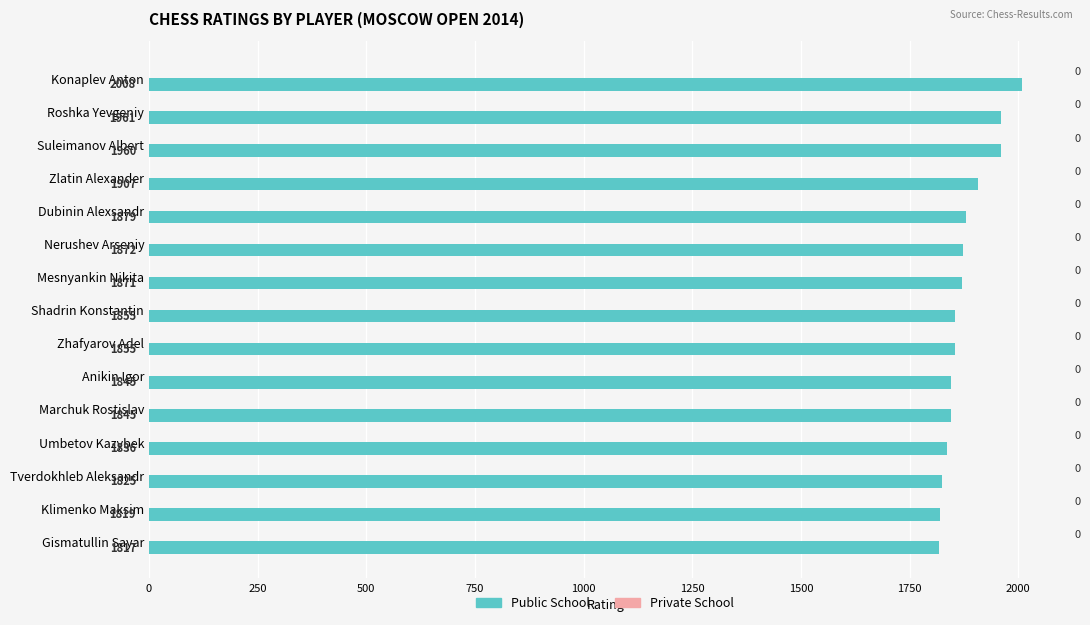

What is the label of the 9th bar from the bottom?

Mesnyankin Nikita